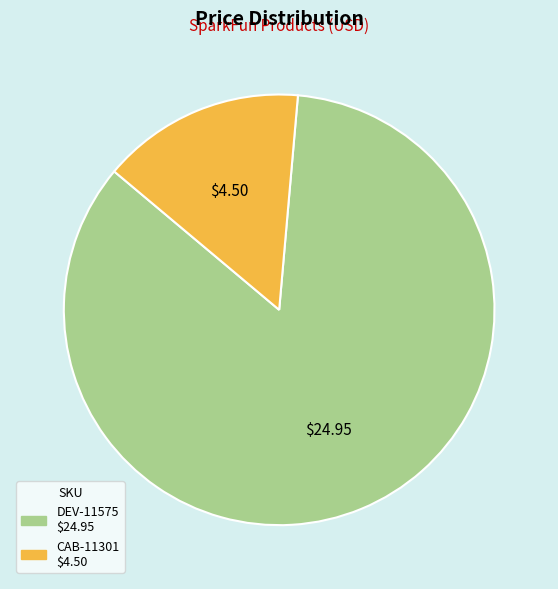

Do CAB-11301 and DEV-11575 together represent more than half of the pie?

Yes